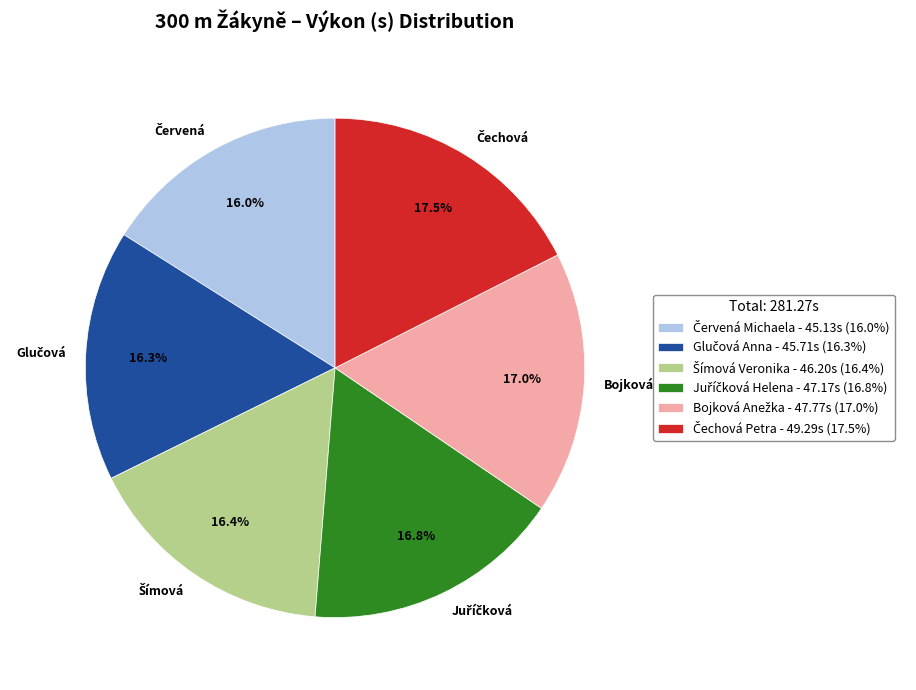

Does any single category account for the majority?

No